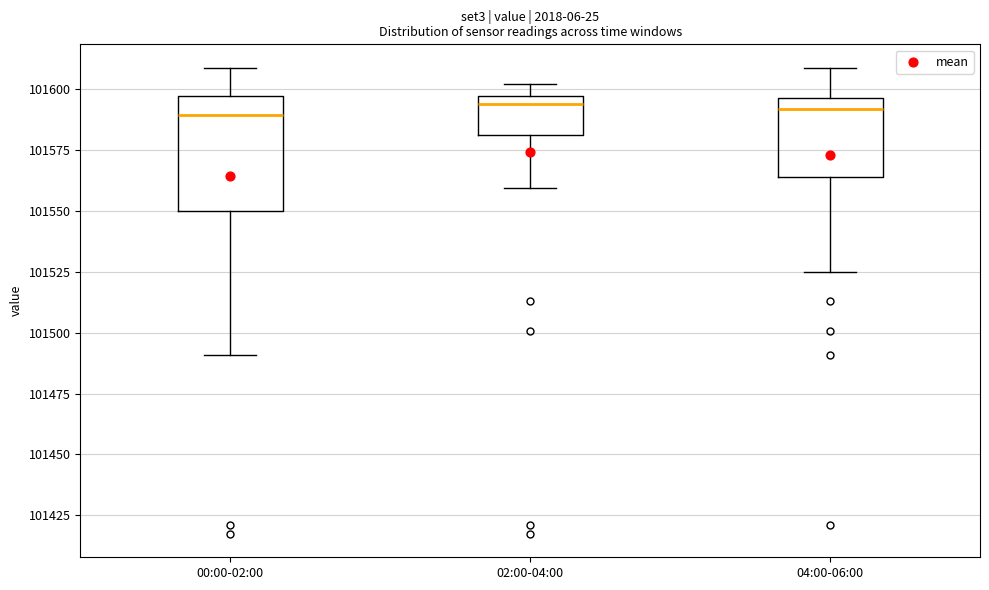

Reading left to right, read every box against the y-axis: the position of its median line, the range the box covers, and the ends of its whiskers. The values are not printed on the chart, so give them approximately, as read against the axis.

00:00-02:00: median 101590, box 101550 to 101595, whiskers 101490 to 101610
02:00-04:00: median 101595 (just below the box's upper edge), box 101580 to 101595, whiskers 101560 to 101600
04:00-06:00: median 101590, box 101565 to 101595, whiskers 101525 to 101610